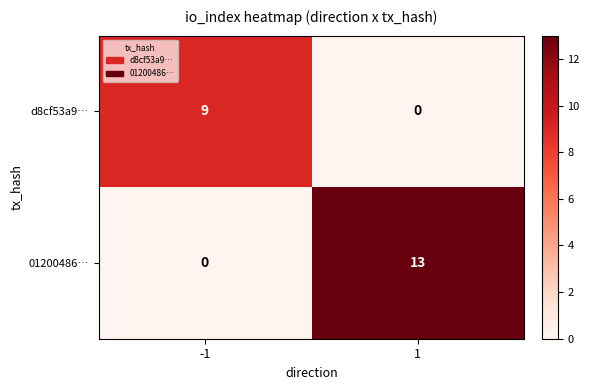

What is the sum of the d8cf53a9… values at 1 and -1?

9